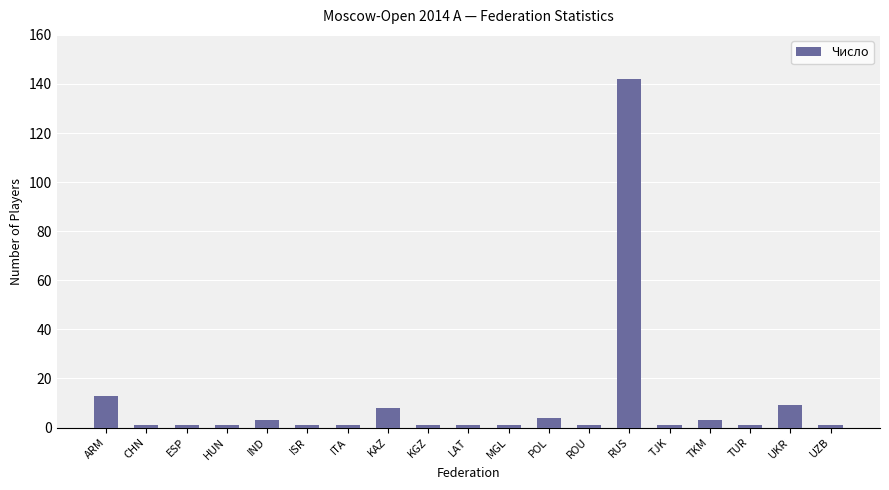

What is the label of the 7th bar from the left?

ITA